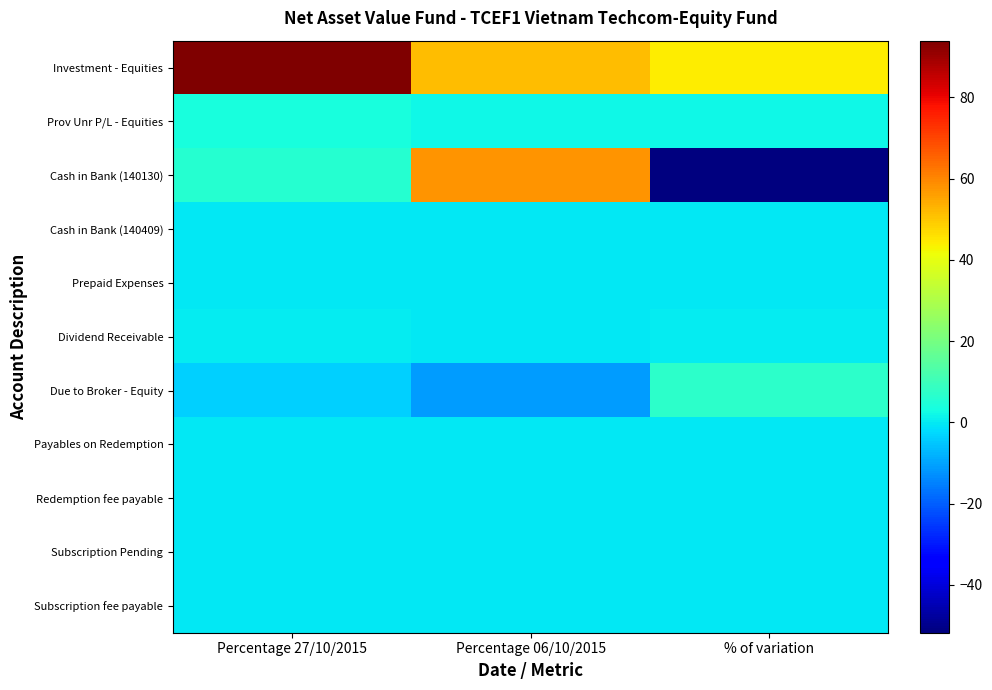

Rank the series by their maximum value, from lowest to highest.

Subscription Pending, Payables on Redemption, Redemption fee payable, Subscription fee payable, Prepaid Expenses, Cash in Bank (140409), Dividend Receivable, Prov Unr P/L - Equities, Due to Broker - Equity, Cash in Bank (140130), Investment - Equities